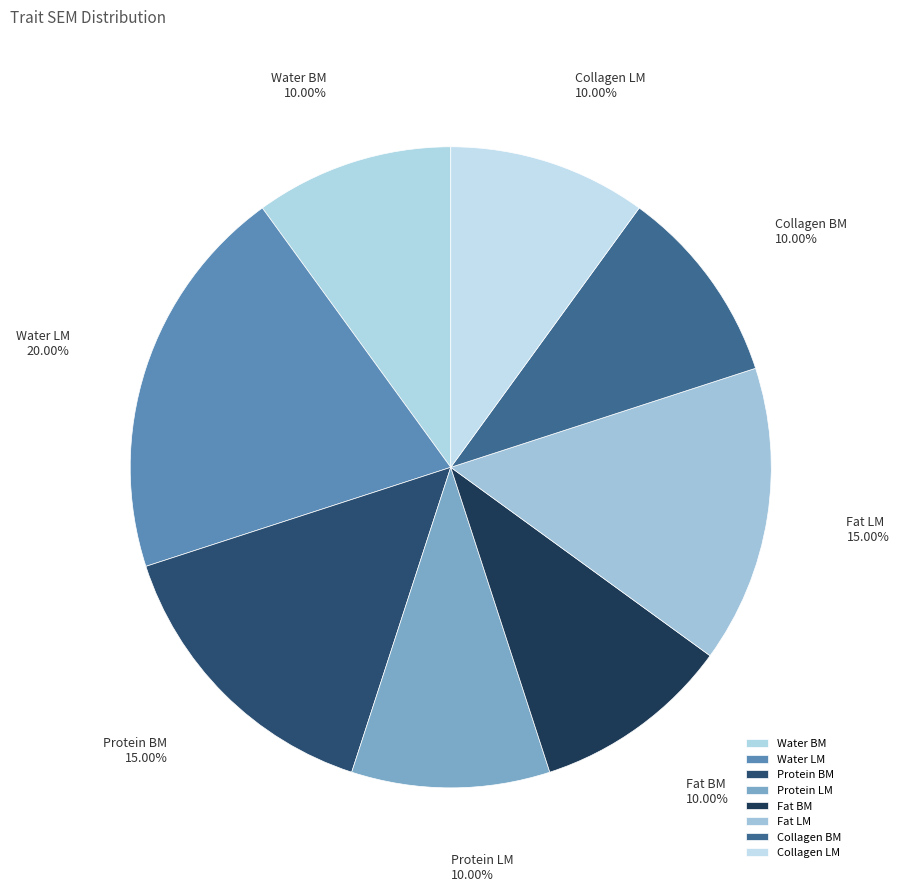

To the nearest percent, what portion does Protein LM represent?

10%